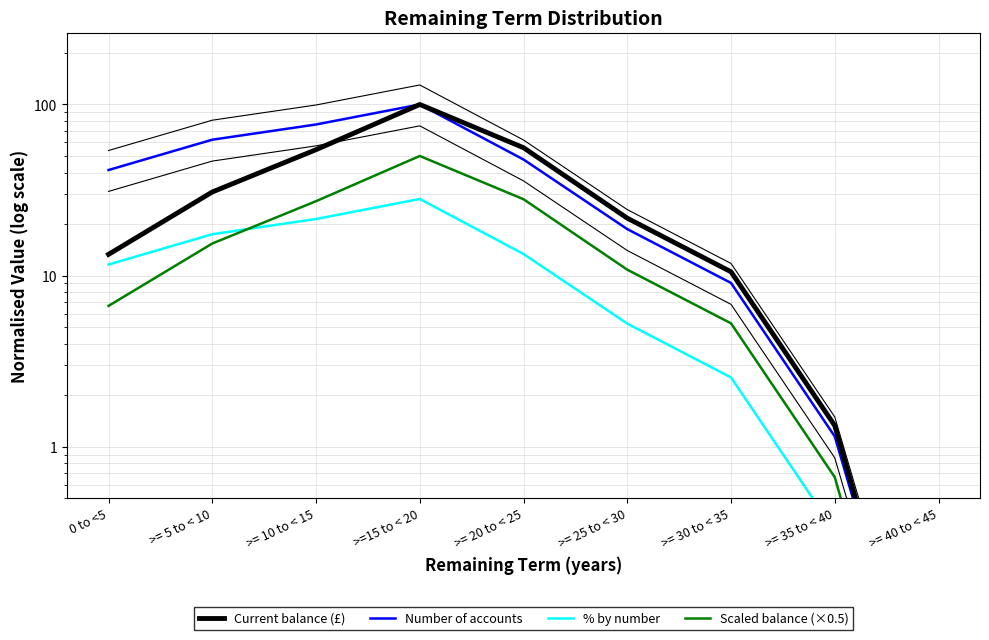

The value of Scaled balance (×0.5) at >= 10 to < 15 is 7.1. True or false?

False